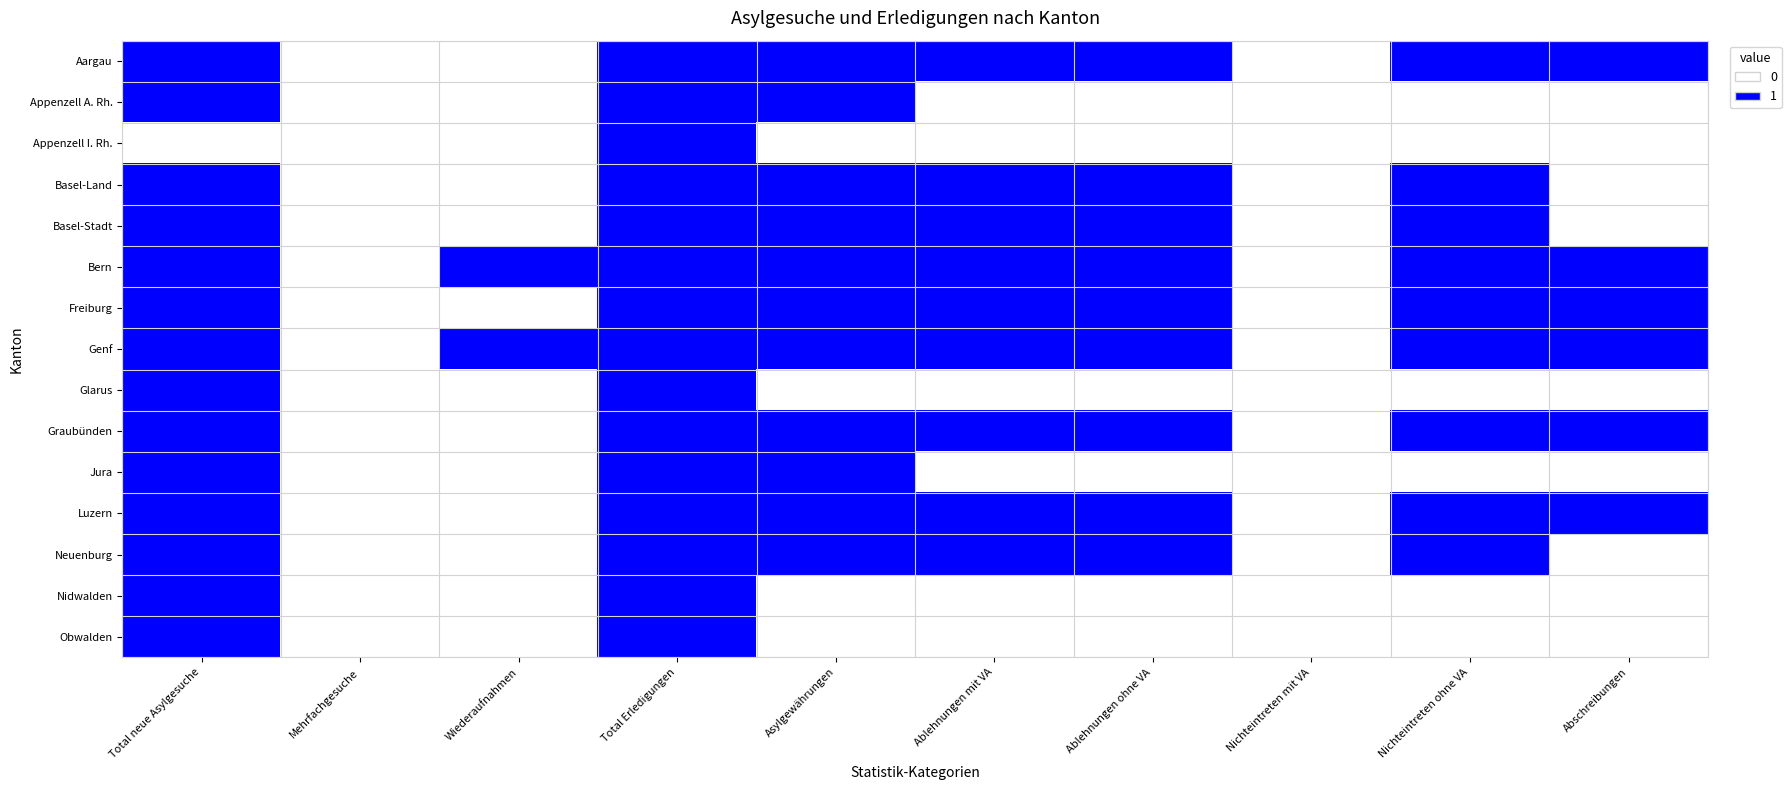

At how many categories does at least one series exceed 0?

8